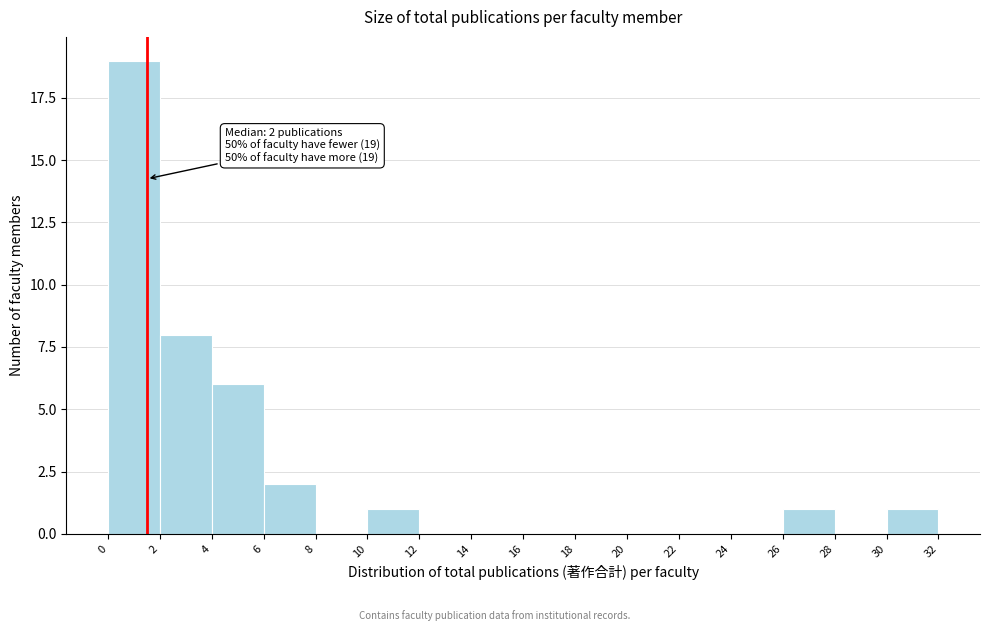

Over which range of the x-axis is the bar tallest?

0 to 2